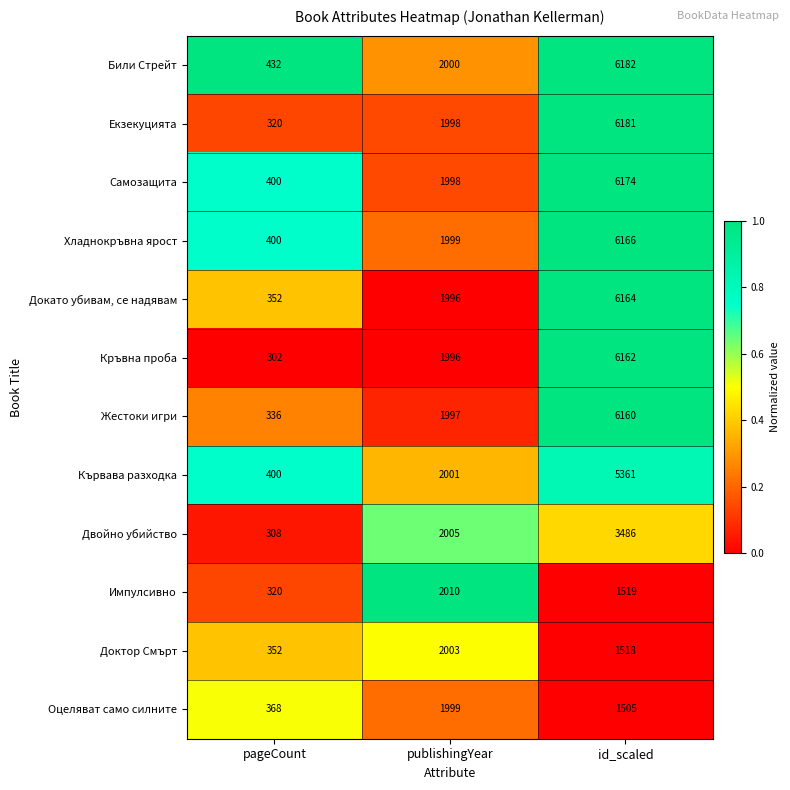

What is the smallest value displayed?

302